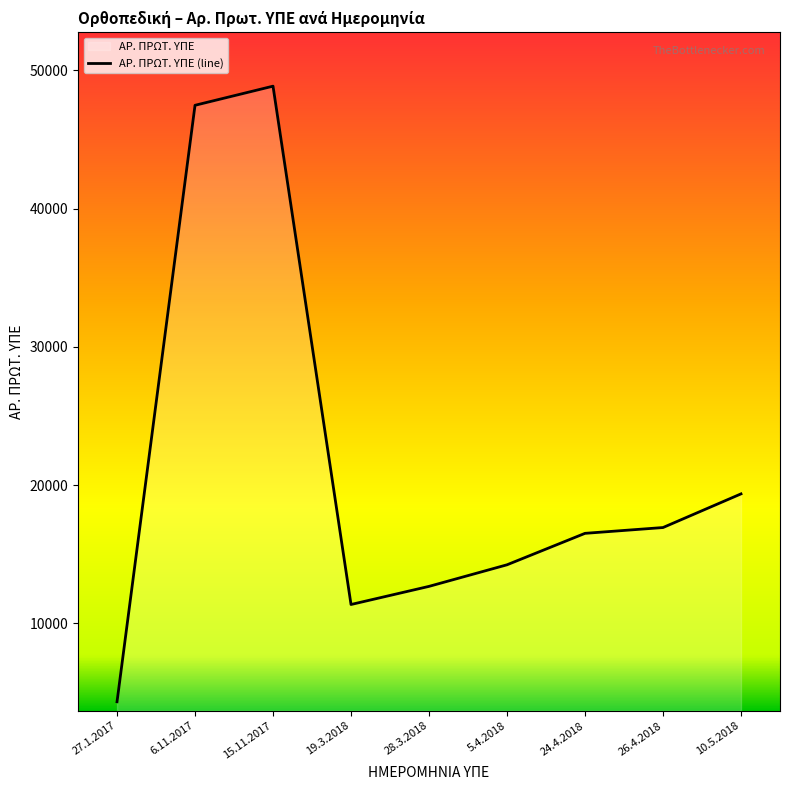

Count the number of data series in this chart.

1